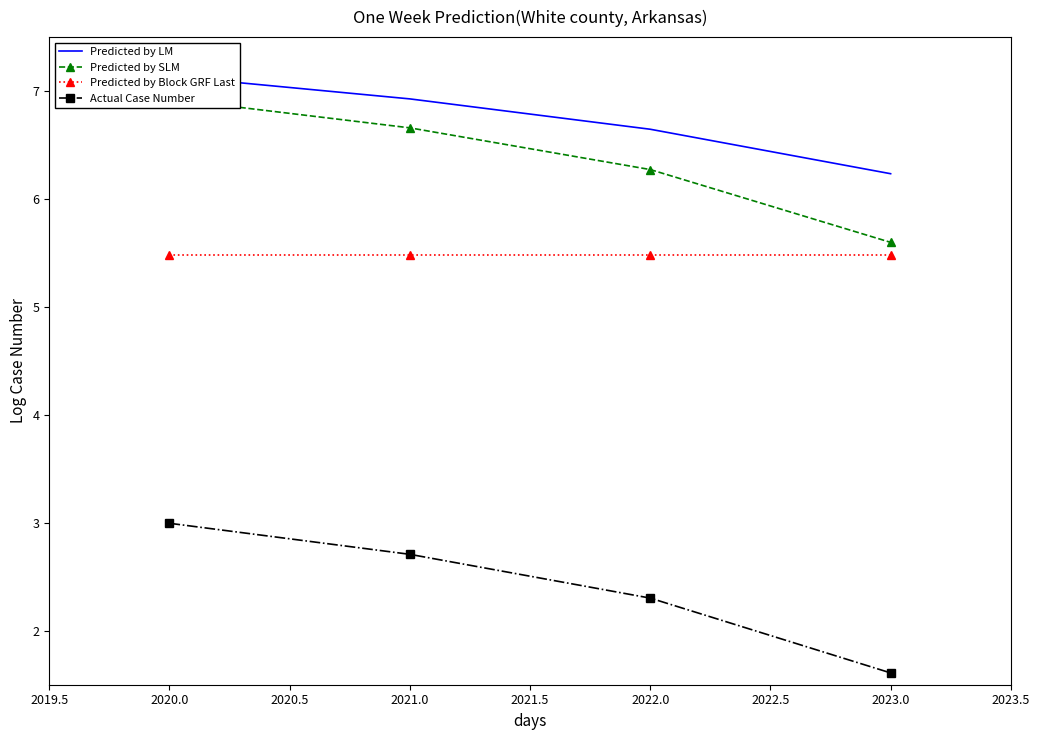

True or false: Actual Case Number has more than 0 points higher than both neighbors.

False